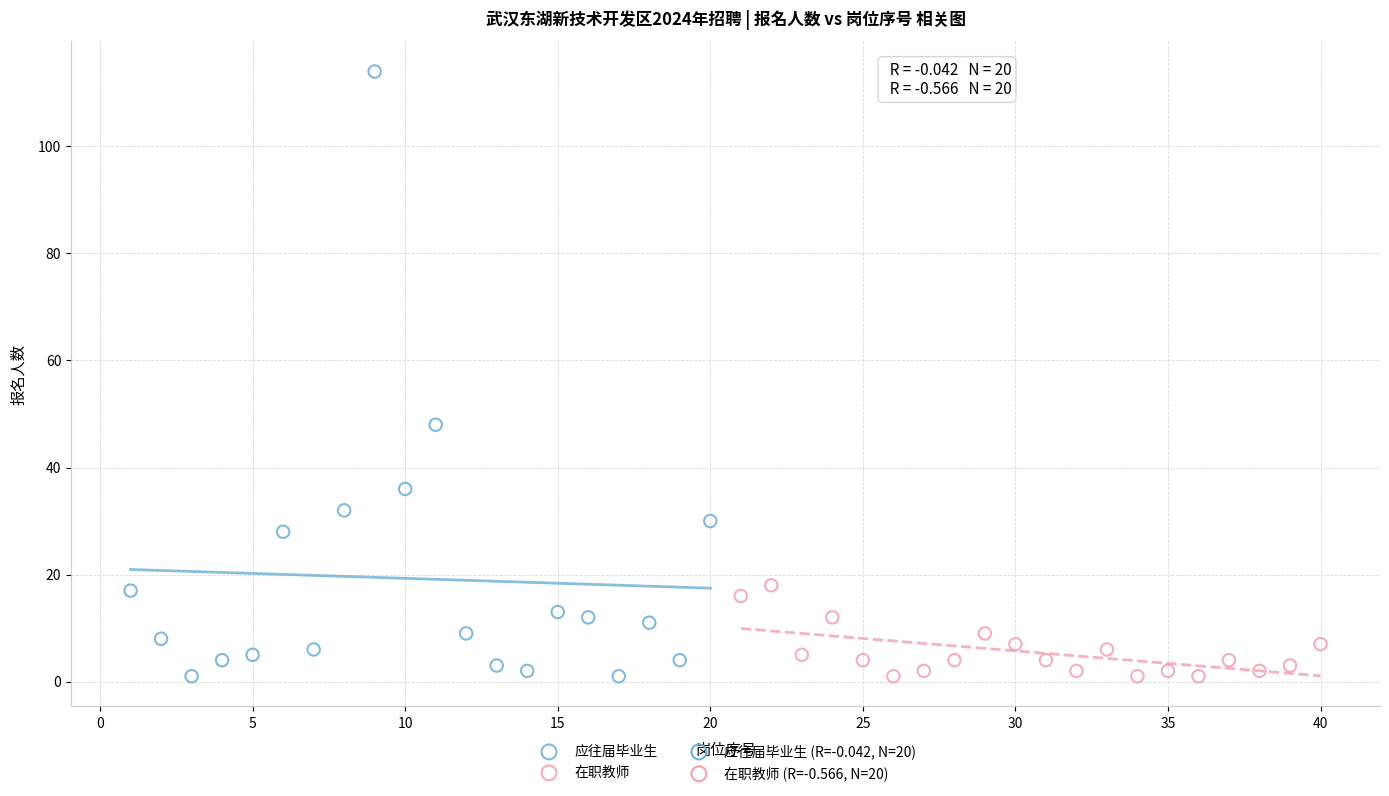

Which series has the largest Y range (max minus min)?

应往届毕业生